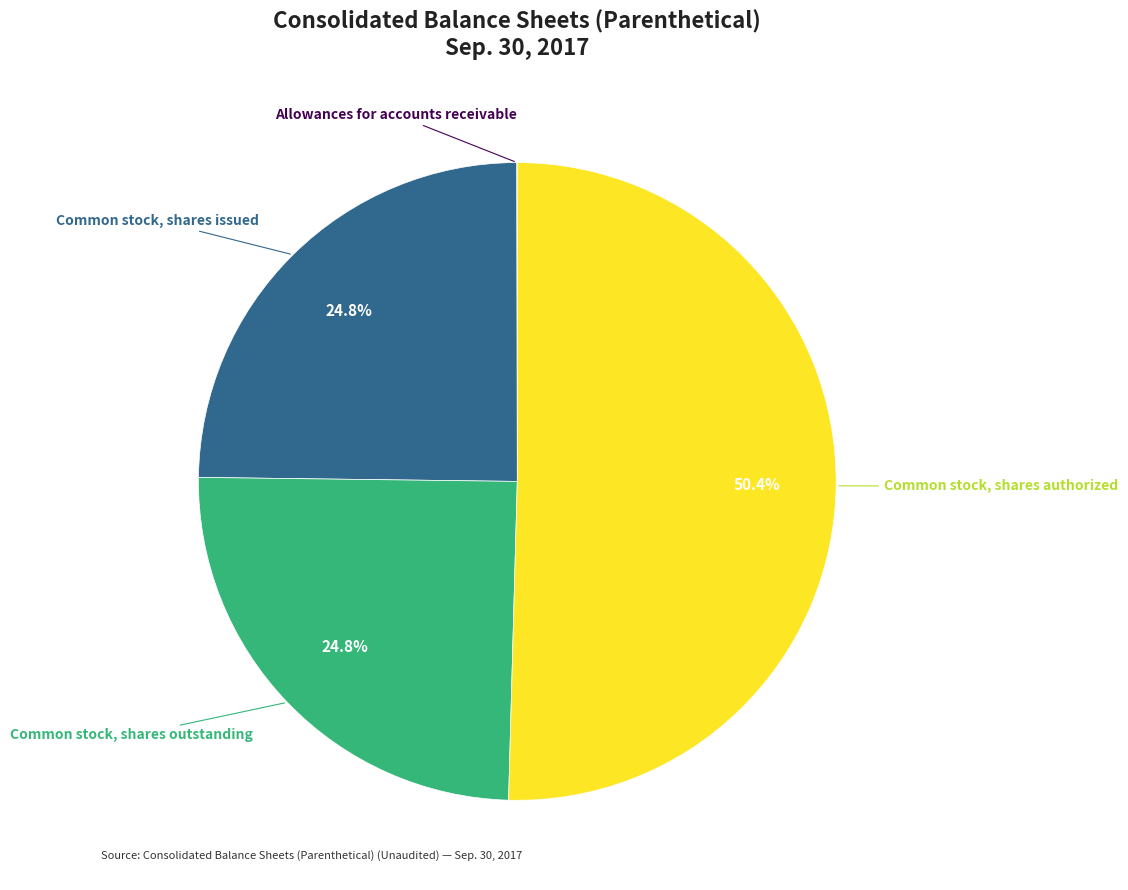

What percentage is NOT represented by Common stock, shares issued?

75.2%